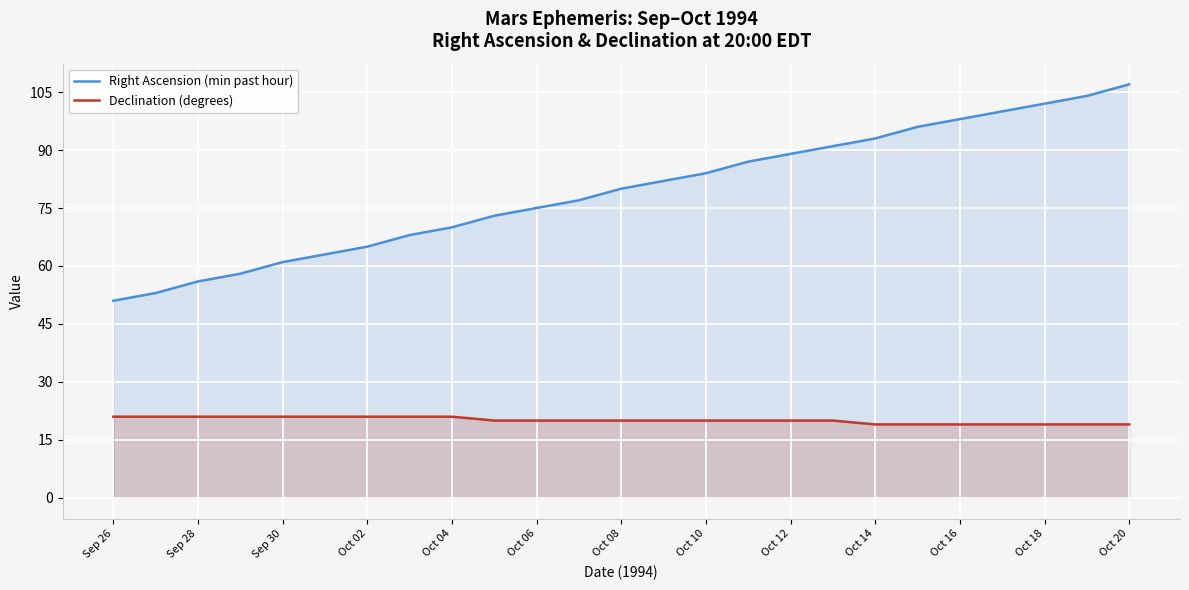

How many series are shown in this chart?

2